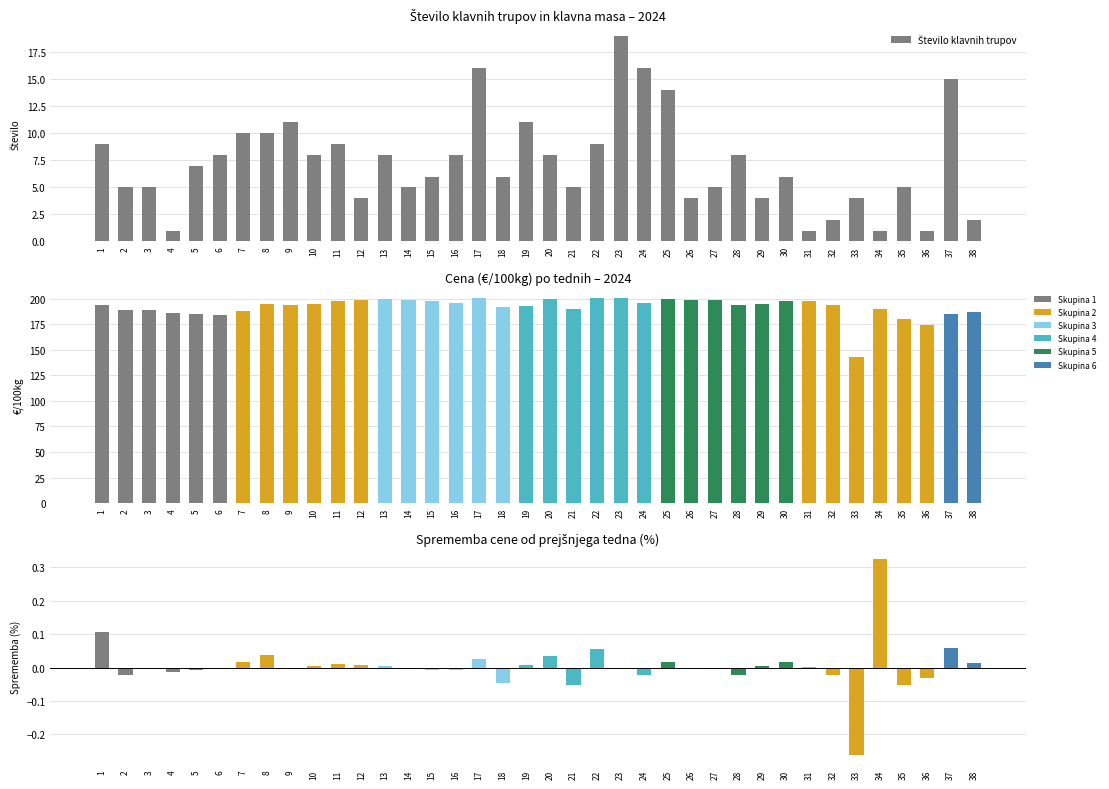

At which category does the chart reach its minimum across all series?

4